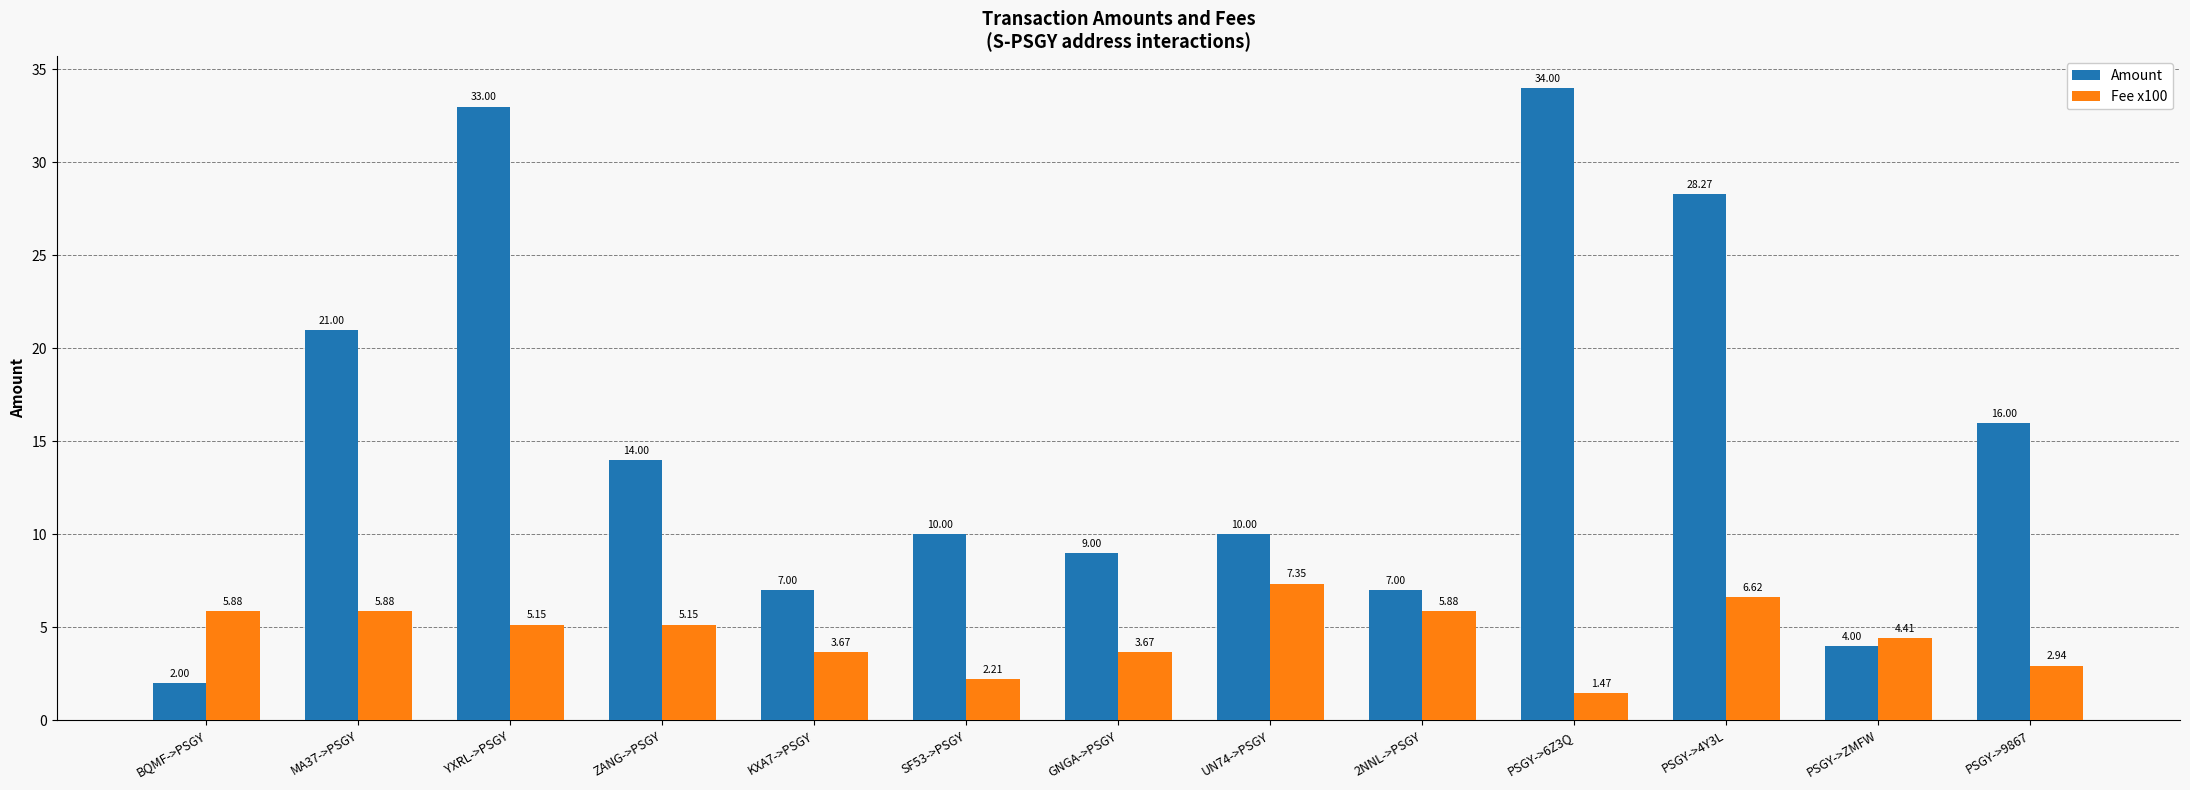

At which label does Amount reach its minimum?

BQMF->PSGY